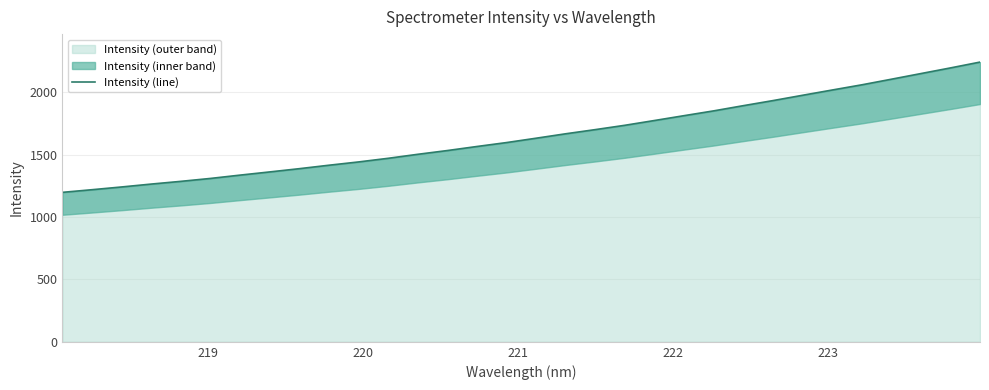

What is the average value?

1652.6